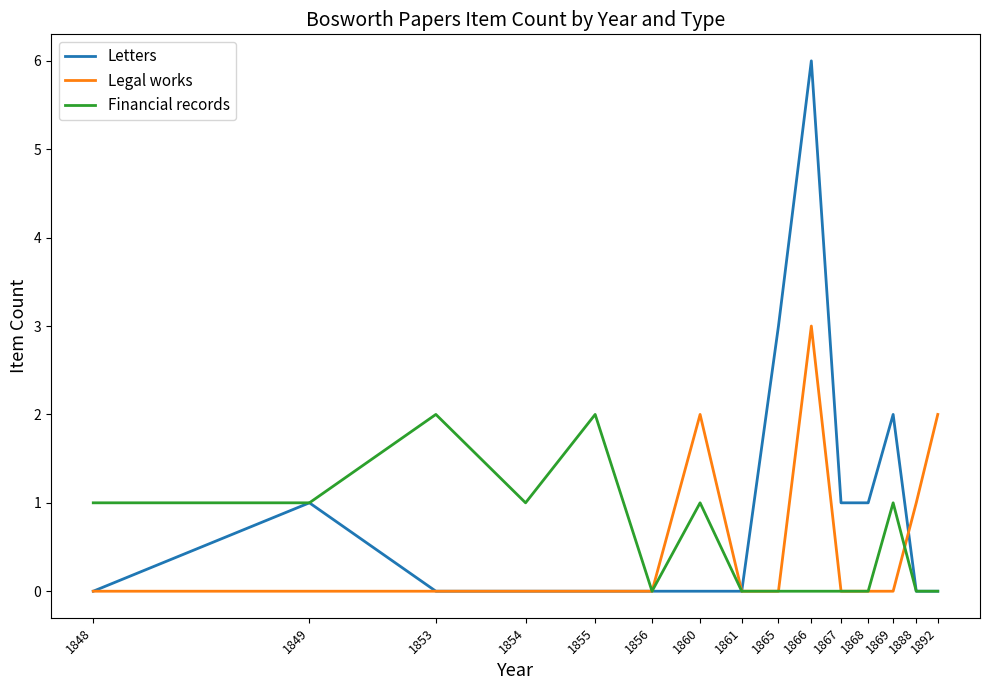

Which series has the largest total across all categories?

Letters